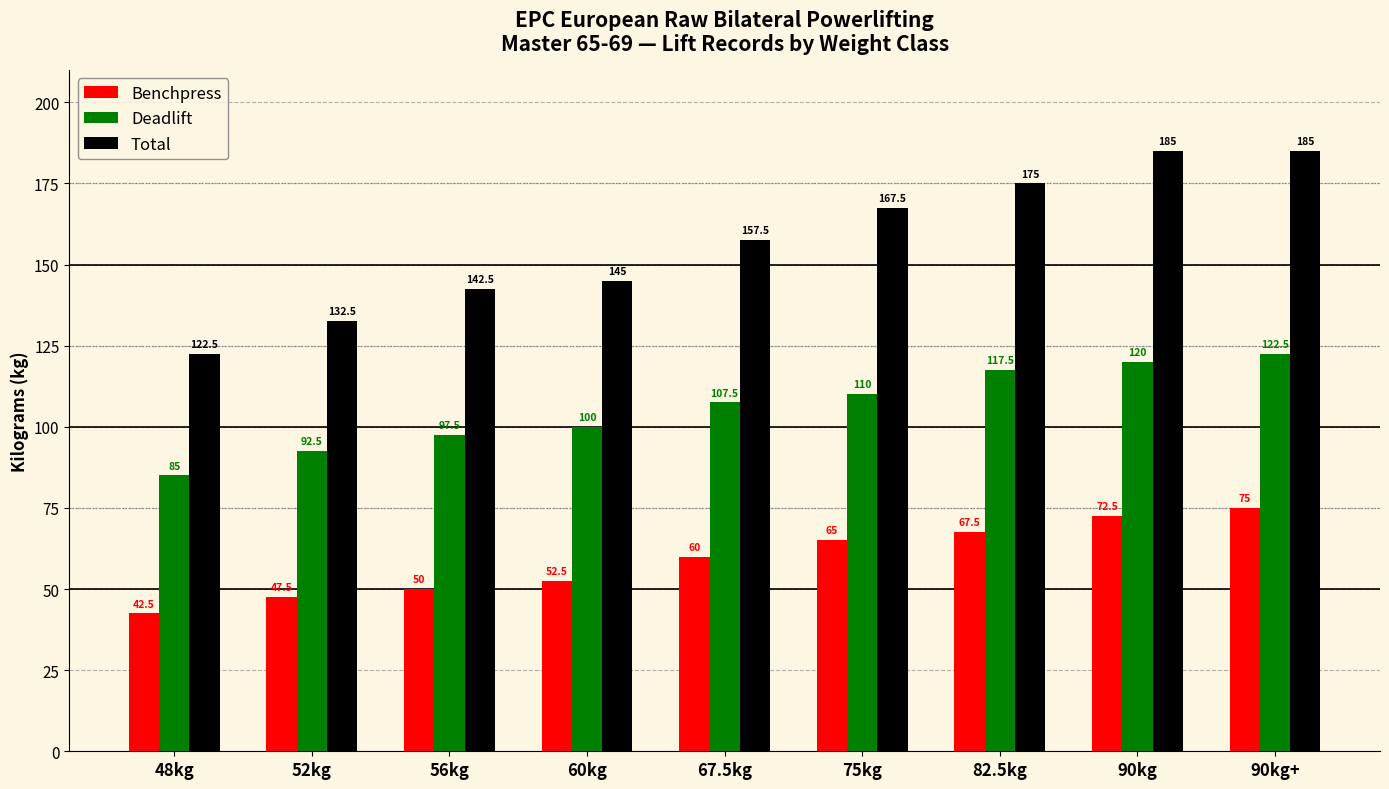

Between 56kg and 90kg, which series saw the biggest shift?

Total